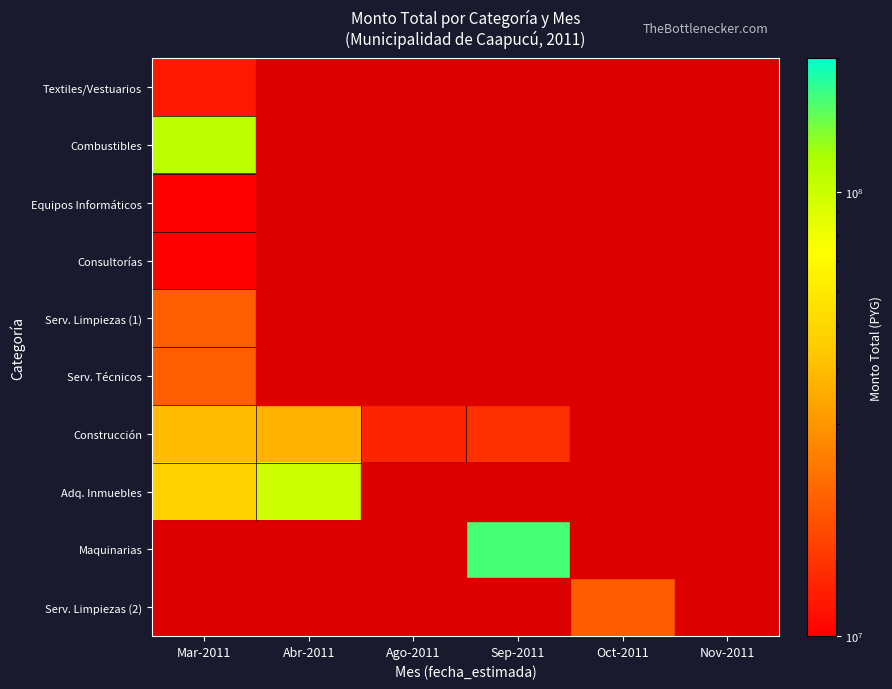

At how many categories does at least one series exceed 41994334?

3